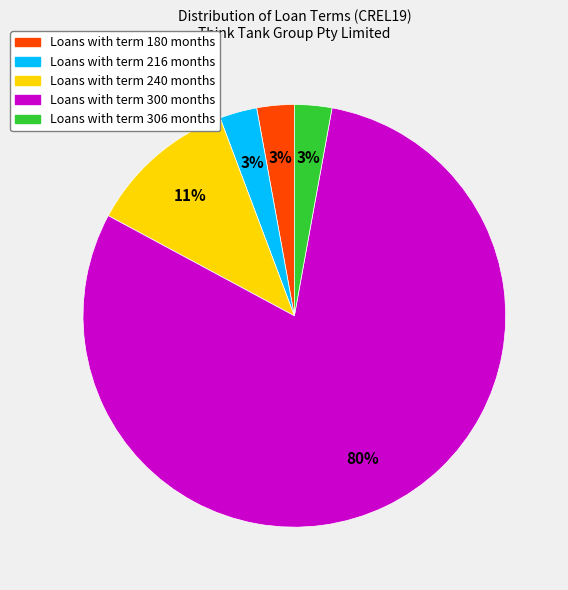

Is there any slice that represents more than half of the pie?

Yes